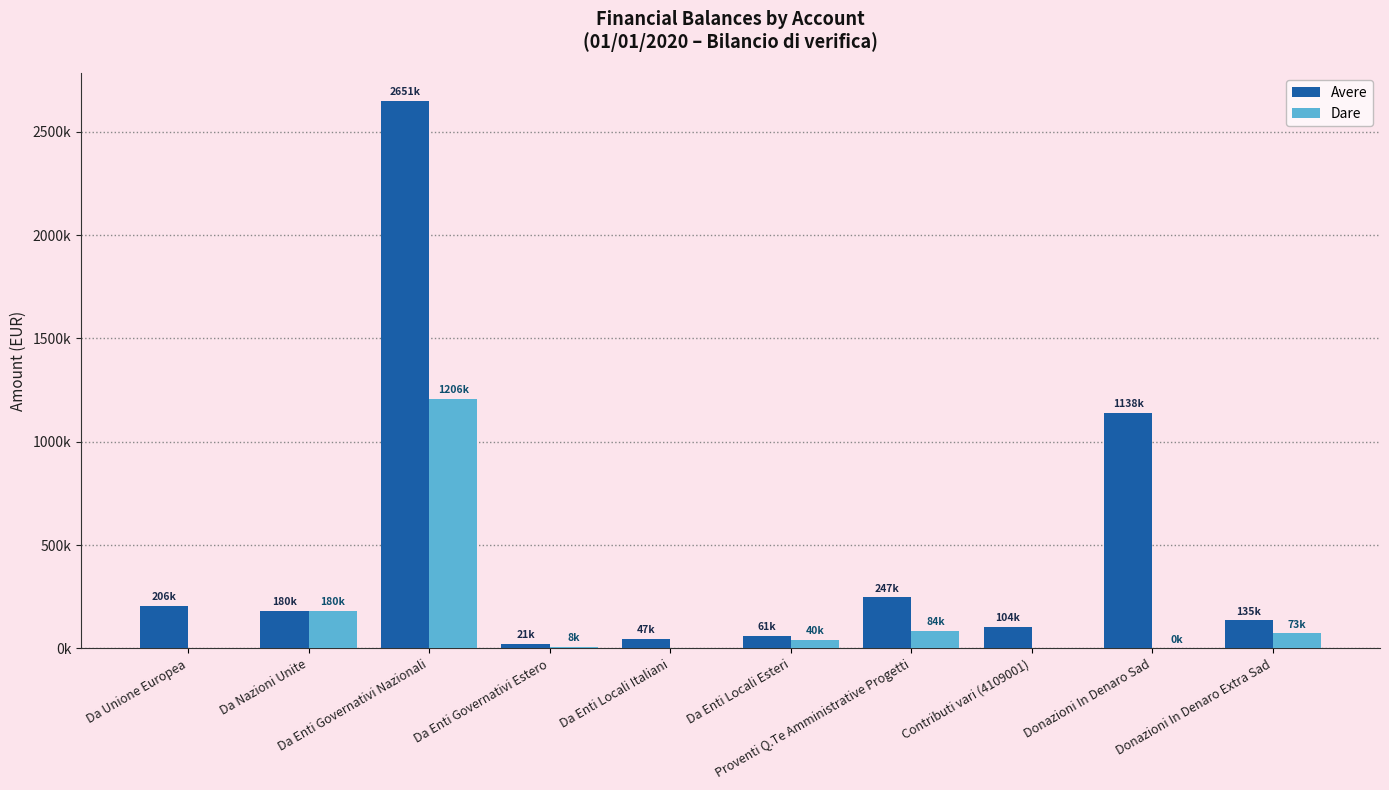

Reading right to left, extract all data points from this chart.

Avere: Donazioni In Denaro Extra Sad=135174.1	Donazioni In Denaro Sad=1138366.9	Contributi vari (4109001)=103605.0	Proventi Q.Te Amministrative Progetti=246721.7	Da Enti Locali Esteri=60600.0	Da Enti Locali Italiani=46913.7	Da Enti Governativi Estero=20509.0	Da Enti Governativi Nazionali=2650760.9	Da Nazioni Unite=180213.8	Da Unione Europea=205923.3
Dare: Donazioni In Denaro Extra Sad=73158.0	Donazioni In Denaro Sad=250.0	Contributi vari (4109001)=0.0	Proventi Q.Te Amministrative Progetti=84440.1	Da Enti Locali Esteri=40080.2	Da Enti Locali Italiani=0.0	Da Enti Governativi Estero=7838.4	Da Enti Governativi Nazionali=1206296.5	Da Nazioni Unite=180213.8	Da Unione Europea=0.0